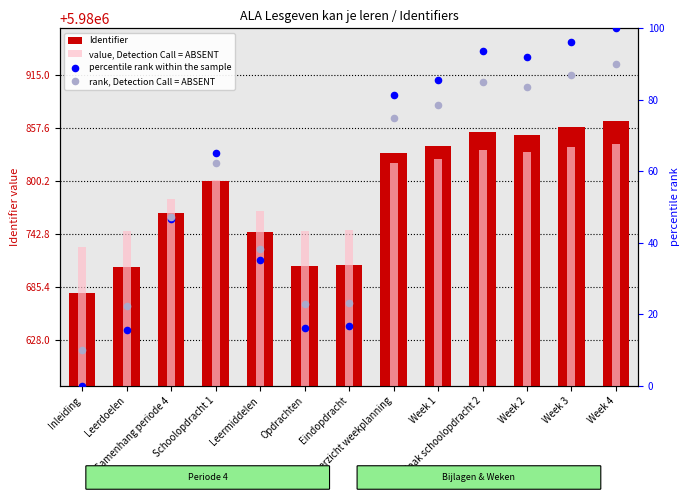

Which series contains the highest Y value?

Identifier